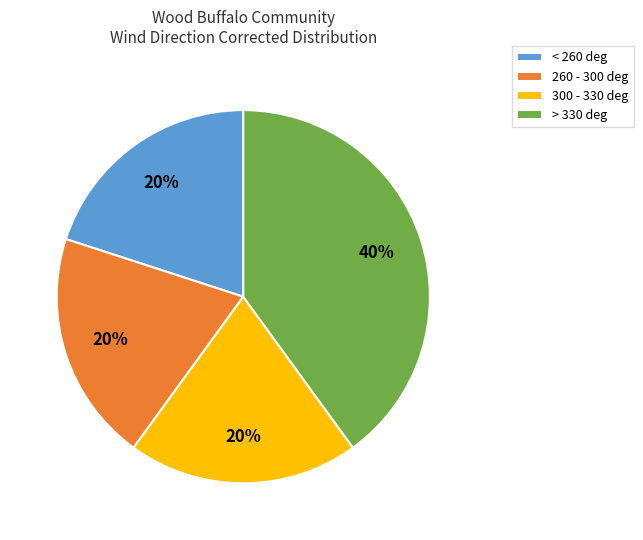

To the nearest percent, what is the average slice percentage?

25%